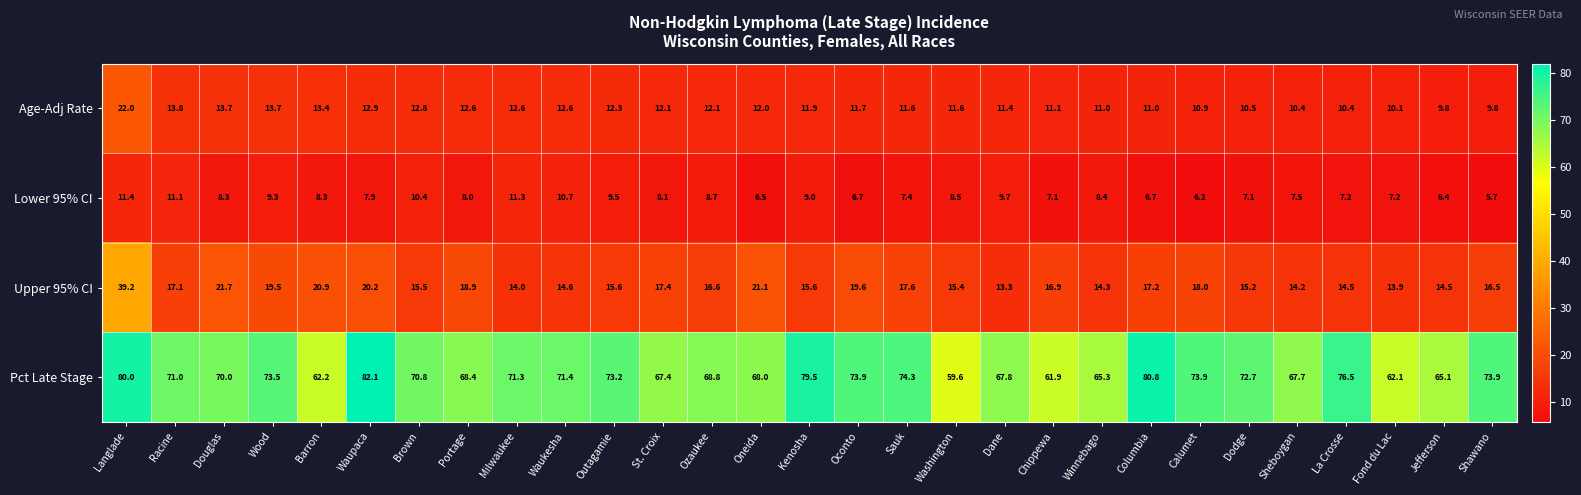

At which category is the sum across all series the highest?

Langlade